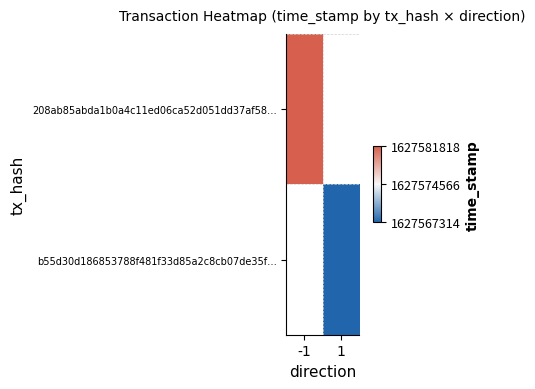

List the labels in order of 208ab85abda1b0a4c11ed06ca52d051dd37af58… value, smallest first.

-1, 1